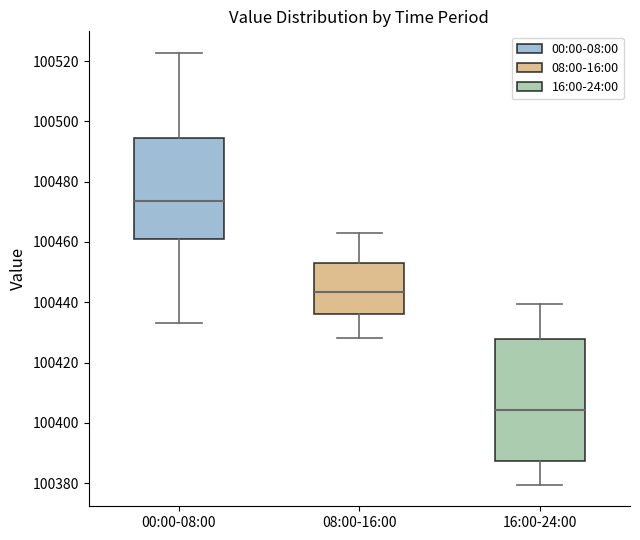

Reading left to right, read every box against the y-axis: the position of its median line, the range the box covers, and the ends of its whiskers. The values are not printed on the chart, so give them approximately, as read against the axis.

00:00-08:00: median 100474, box 100460 to 100494, whiskers 100434 to 100522
08:00-16:00: median 100444, box 100436 to 100454, whiskers 100428 to 100462
16:00-24:00: median 100404, box 100388 to 100428, whiskers 100380 to 100440